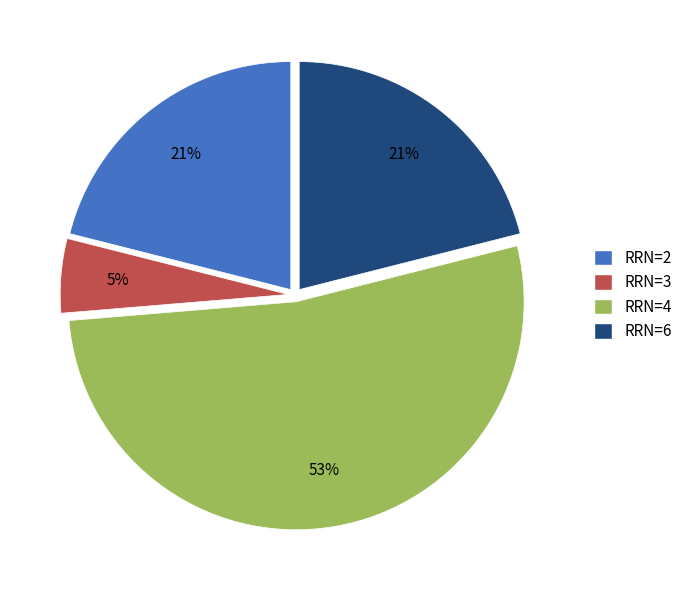

What percentage is the RRN=6 slice, to the nearest percent?

21%